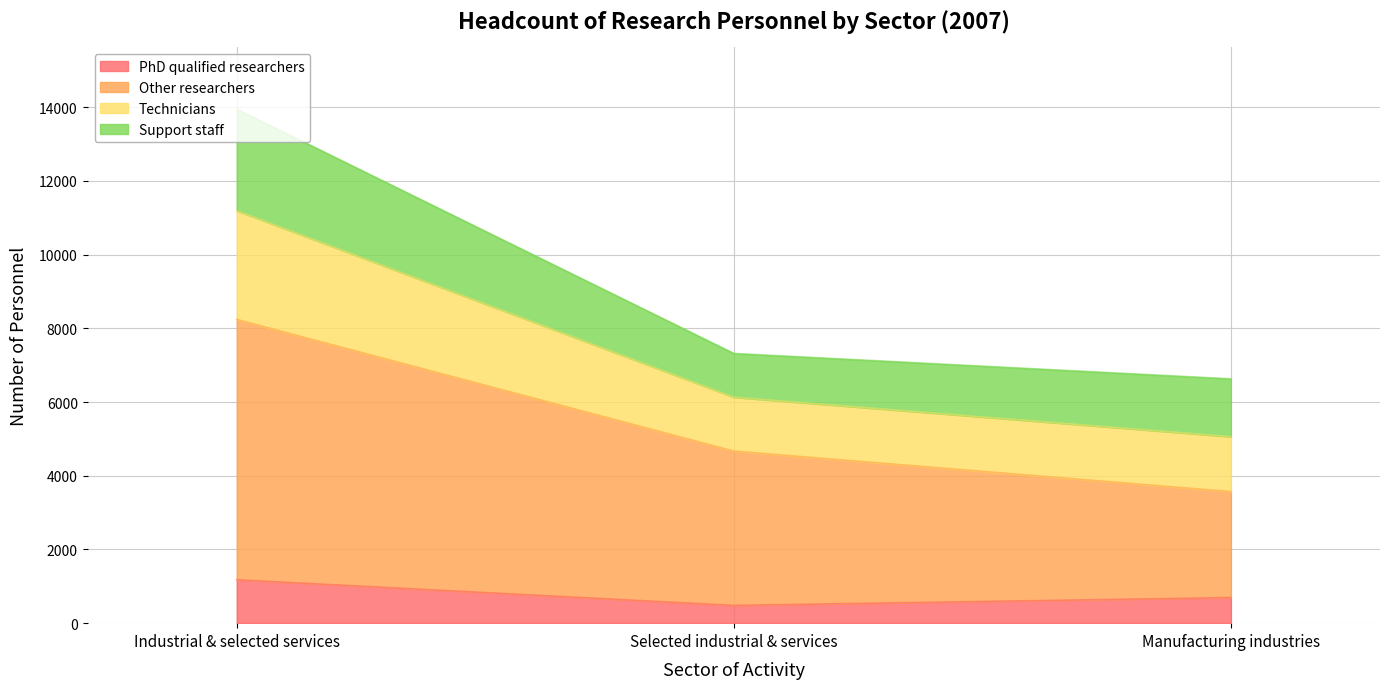

Which has a higher value, Industrial & selected services or Selected industrial & services?

Industrial & selected services